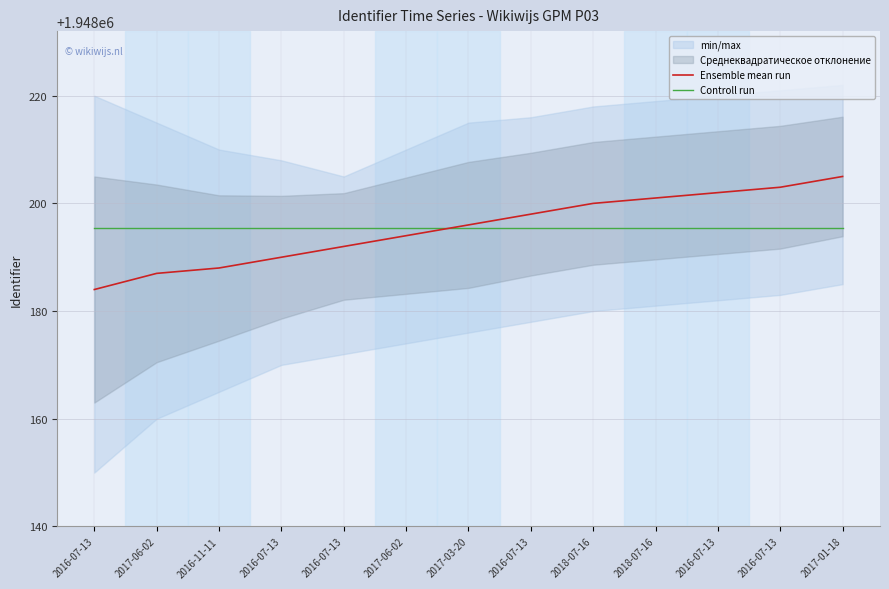

True or false: Controll run has more than 2 interior local peaks.

False